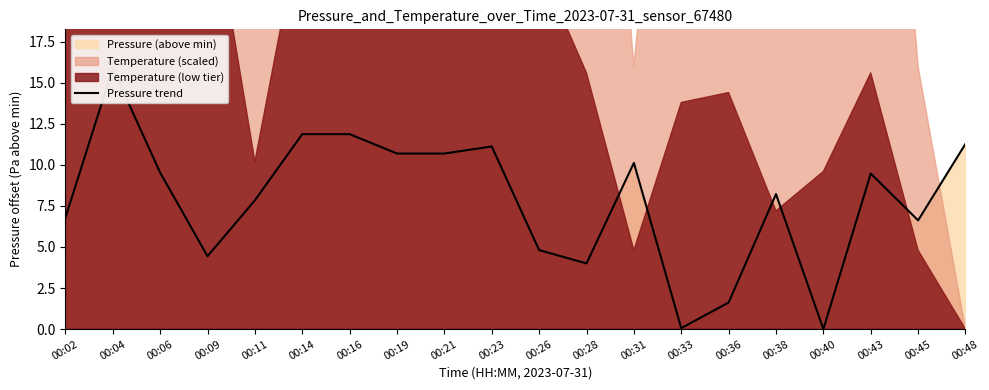

How many data points does each series have?

20